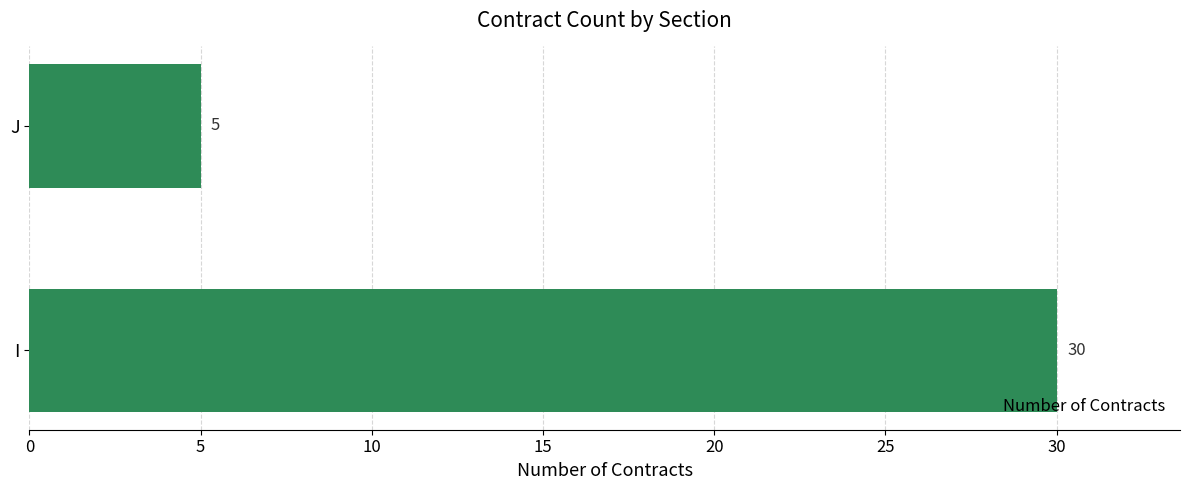

Reading bottom to top, list all the values displayed in this chart.

I=30	J=5